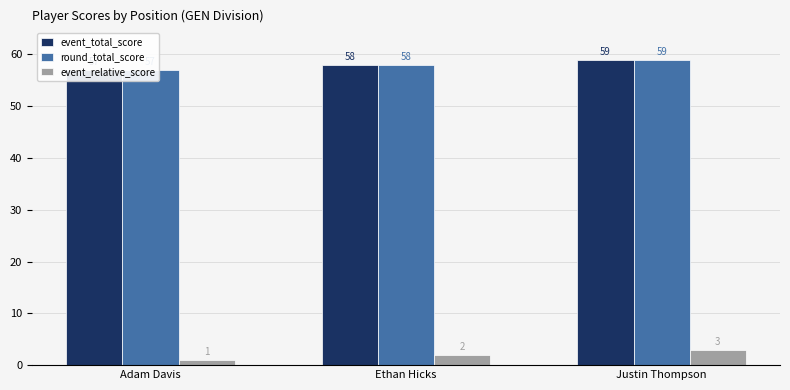

Which series has the largest range (max minus min)?

event_total_score